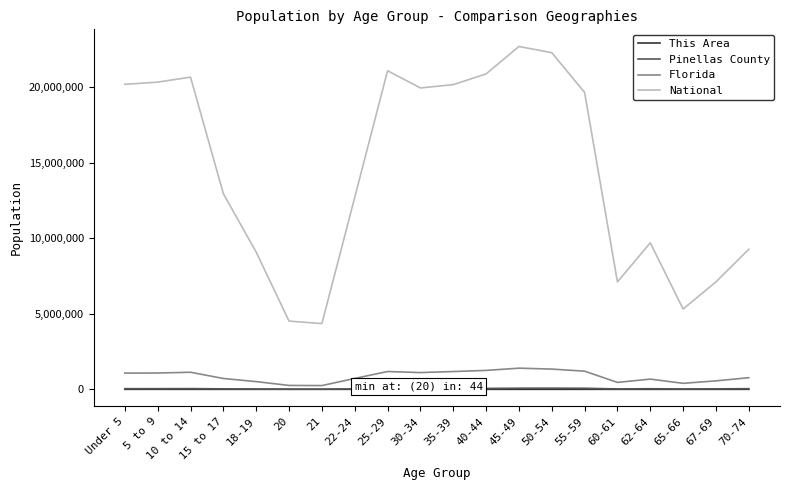

The value of Florida at 35-39 is 1178467. True or false?

True